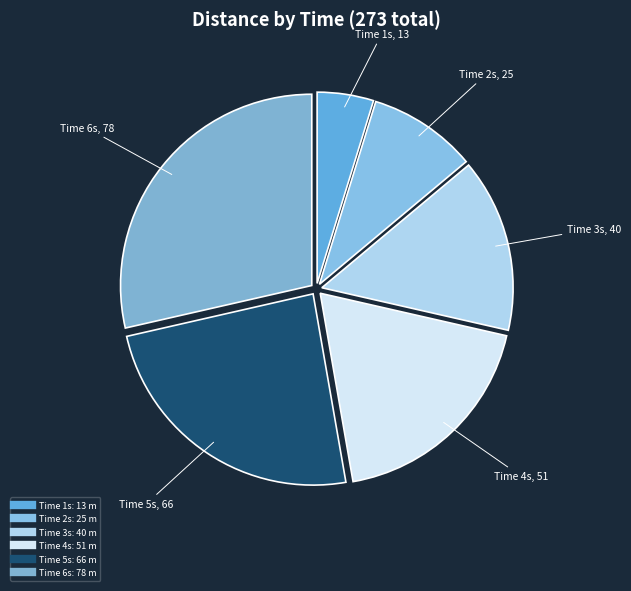

Count the number of slices in the pie.

6